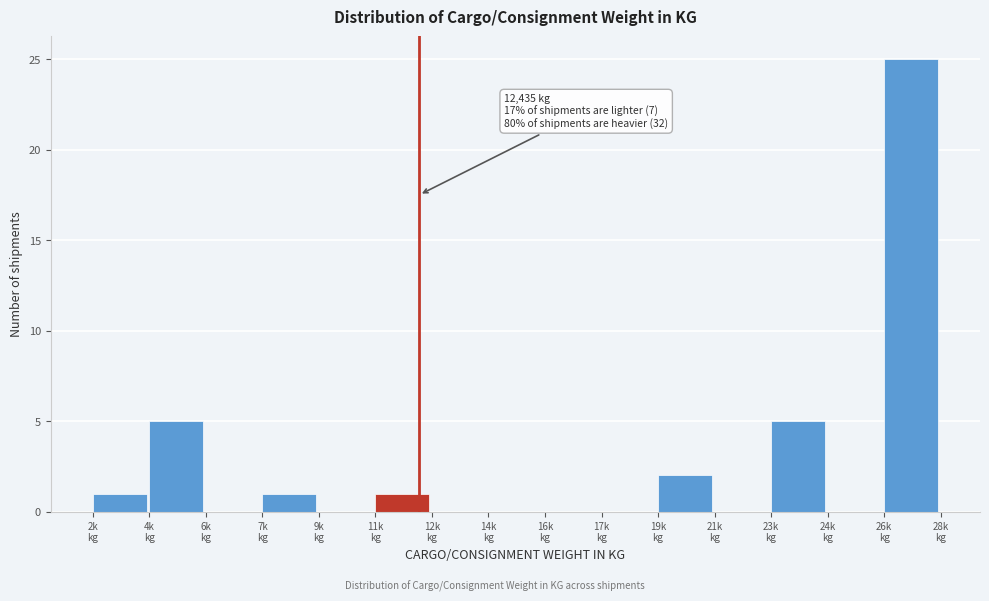

What is the greatest value displayed?

25